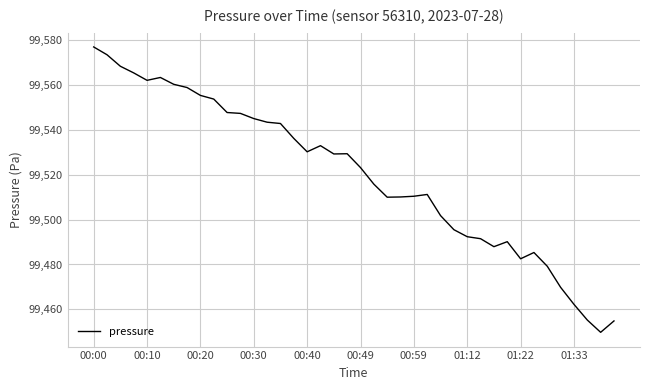

What is the greatest value displayed?

99577.1